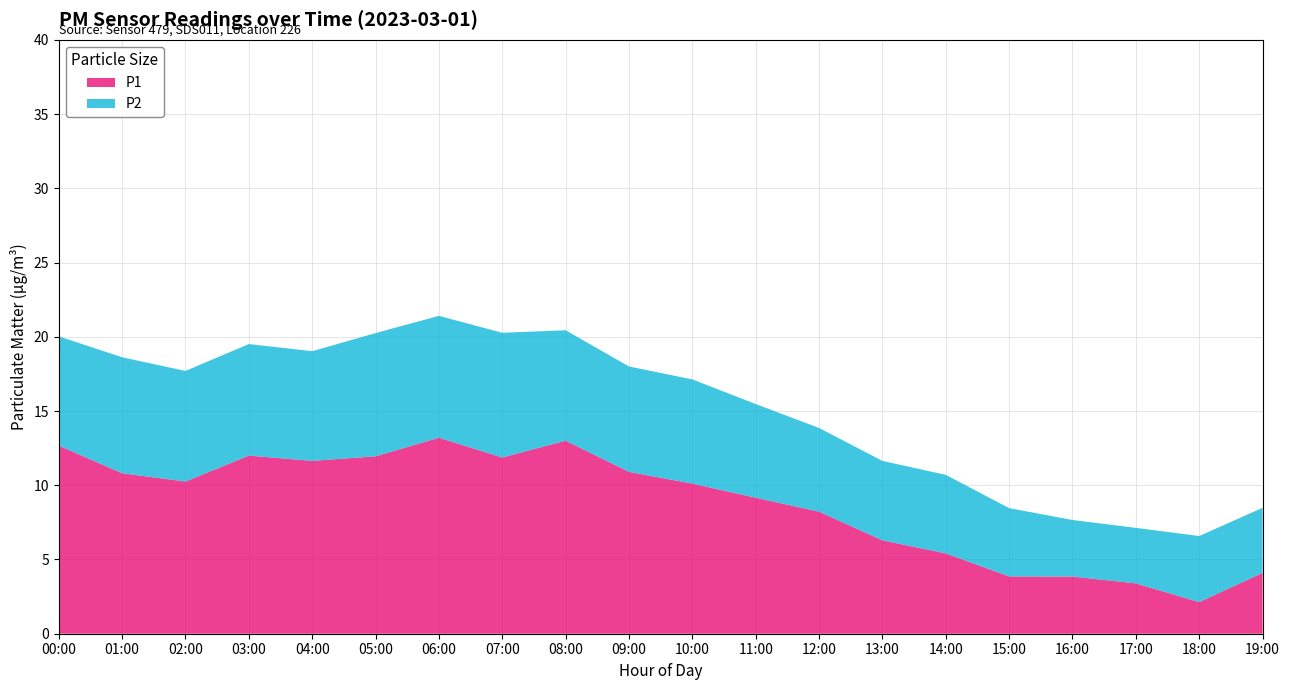

Which category has the lowest value in the P1 series?

18:00